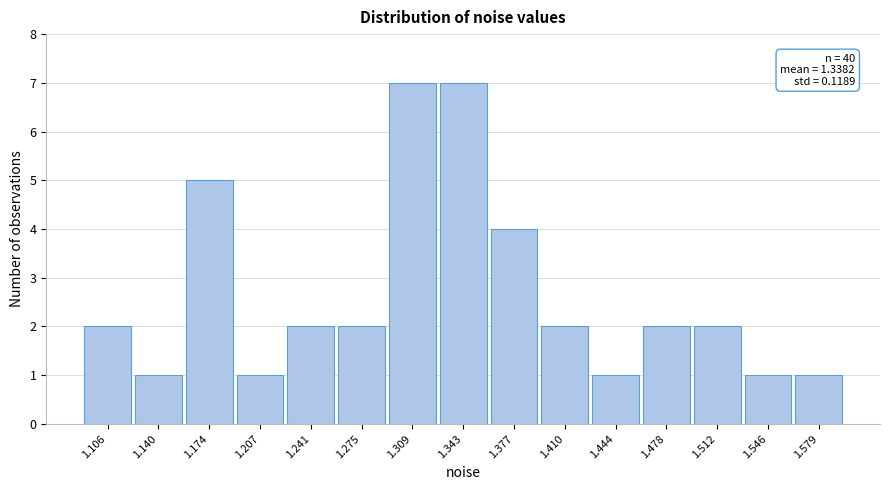

Reading left to right, what are all the values shown in this chart?

1.106=2	1.140=1	1.174=5	1.207=1	1.241=2	1.275=2	1.309=7	1.343=7	1.377=4	1.410=2	1.444=1	1.478=2	1.512=2	1.546=1	1.579=1